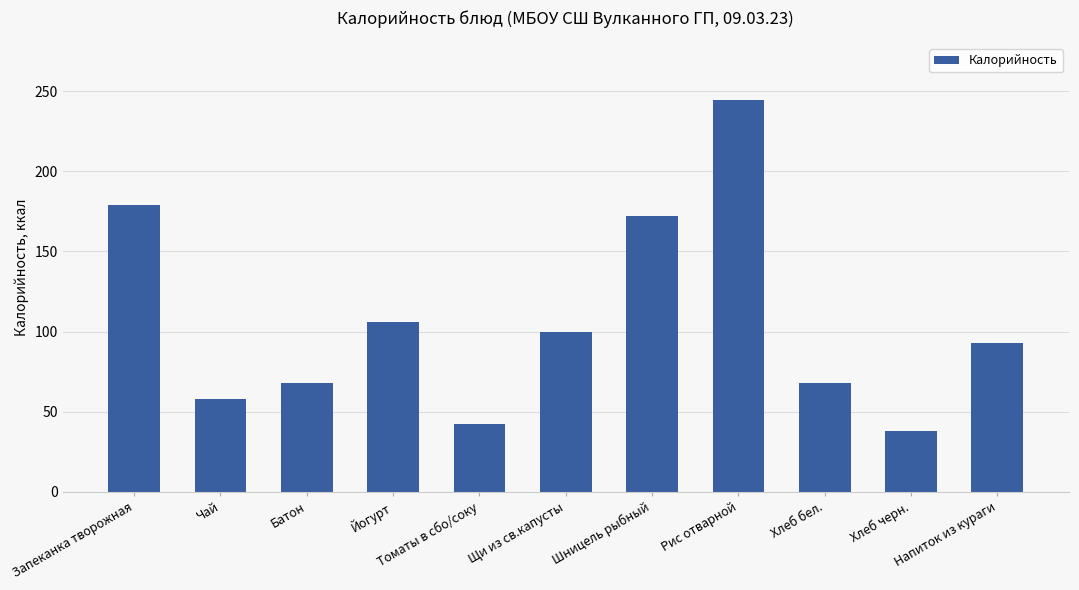

How many values are below 93?

5